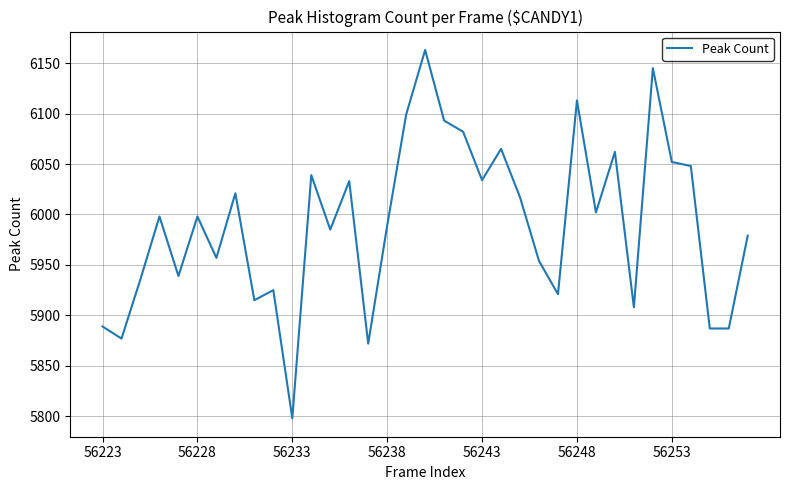

Does the chart display data point markers on the line(s)?

No